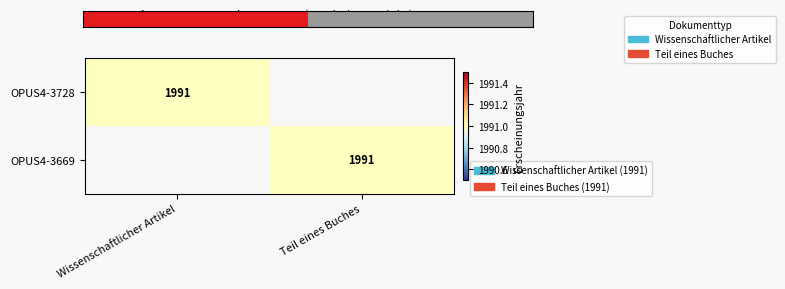

Which category has the lowest value in the OPUS4-3669 series?

Wissenschaftlicher Artikel